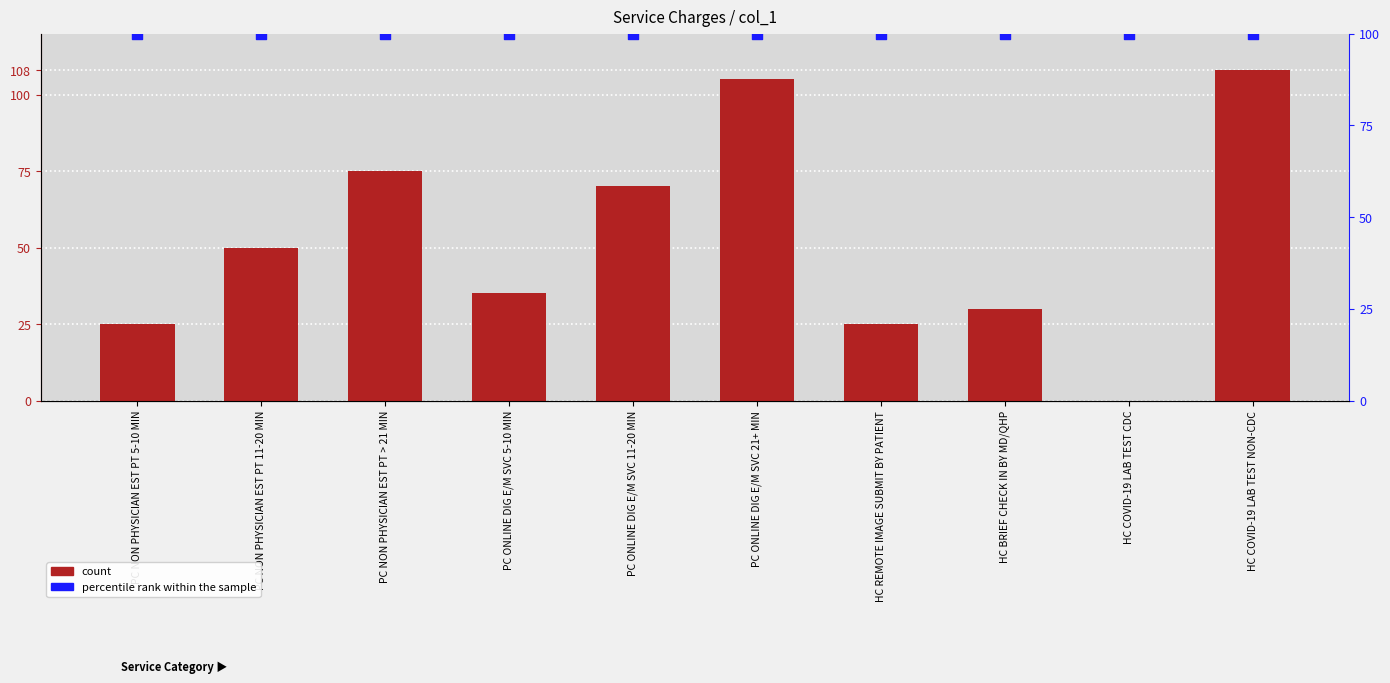

What are all the series names shown in the legend?

count, percentile rank within the sample